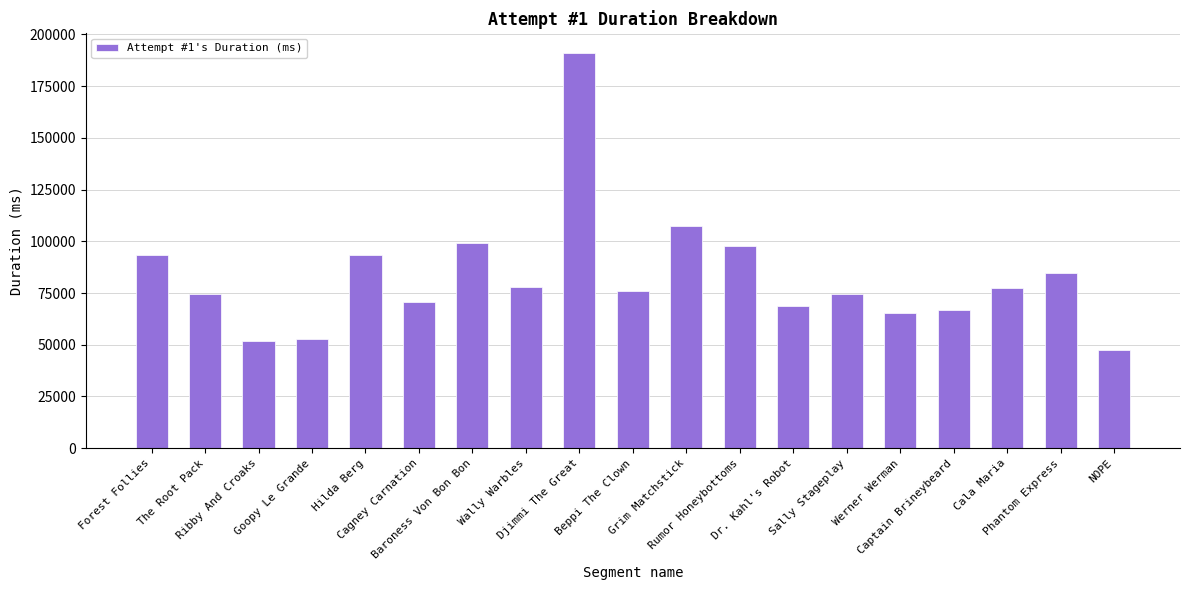

What is the ratio of the value at Baroness Von Bon Bon to the value at Cagney Carnation?

1.4